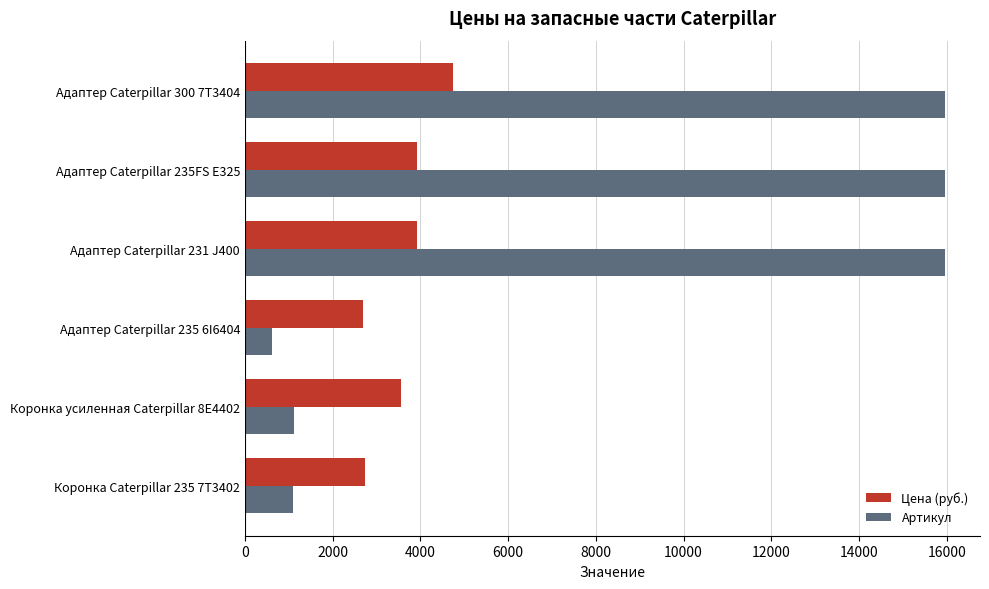

List the series in order of their overall mean, highest first.

Артикул, Цена (руб.)